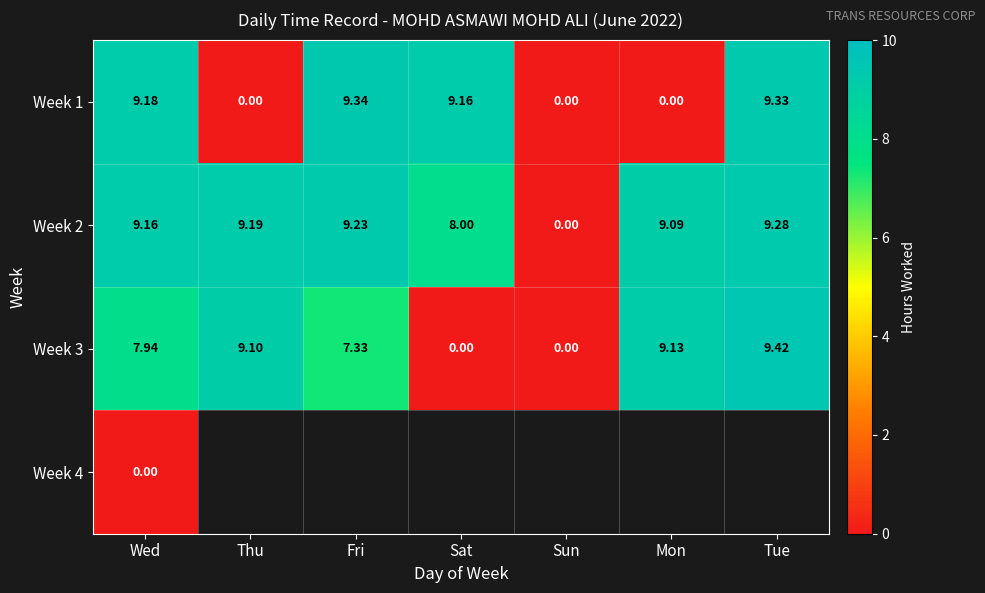

Is the value of Week 2 at Fri greater than the value of Week 3 at Fri?

Yes